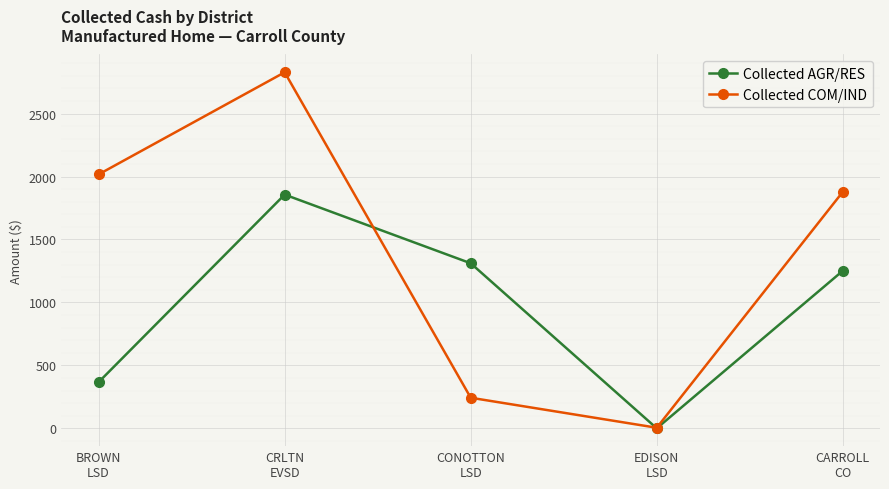

Reading left to right, extract all data points from this chart.

Collected AGR/RES: BROWN
LSD=367.0	CRLTN
EVSD=1856.6	CONOTTON
LSD=1311.1	EDISON
LSD=0.0	CARROLL
CO=1251.3
Collected COM/IND: BROWN
LSD=2017.2	CRLTN
EVSD=2828.2	CONOTTON
LSD=243.0	EDISON
LSD=4.7	CARROLL
CO=1878.5